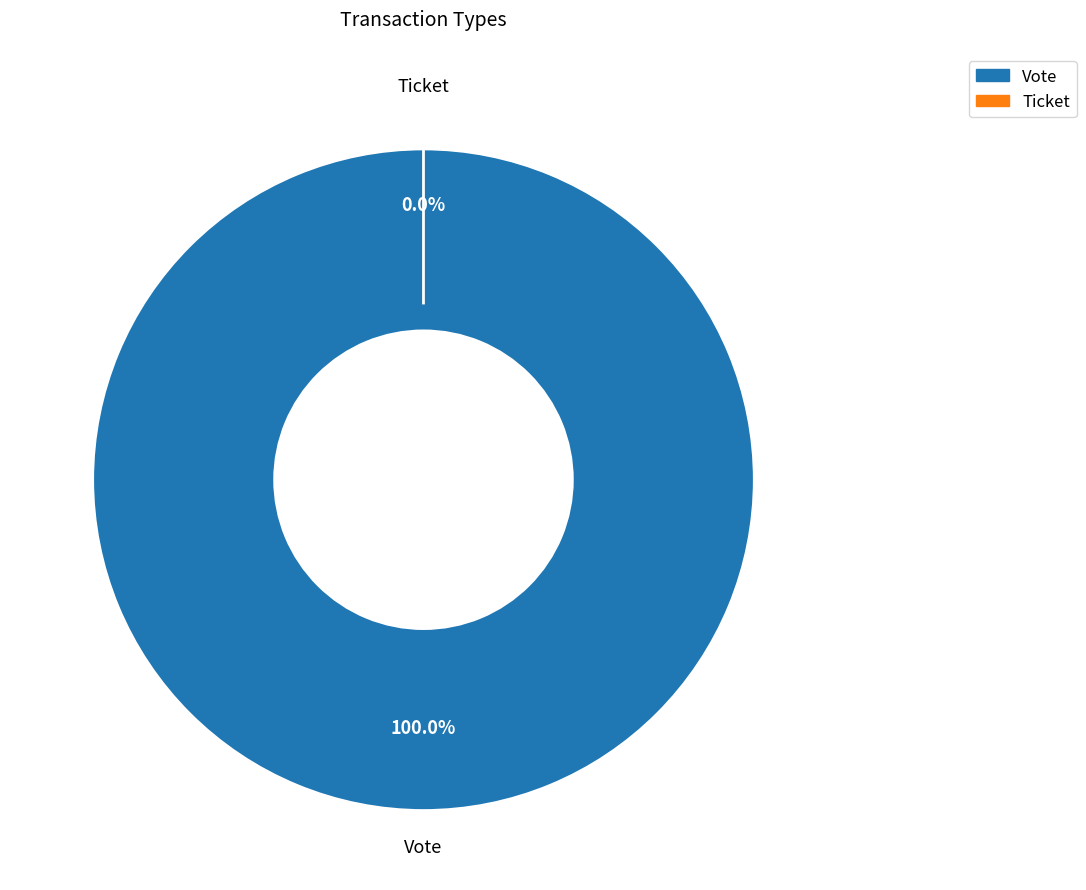

What is the change in value from Vote to Ticket?

-1